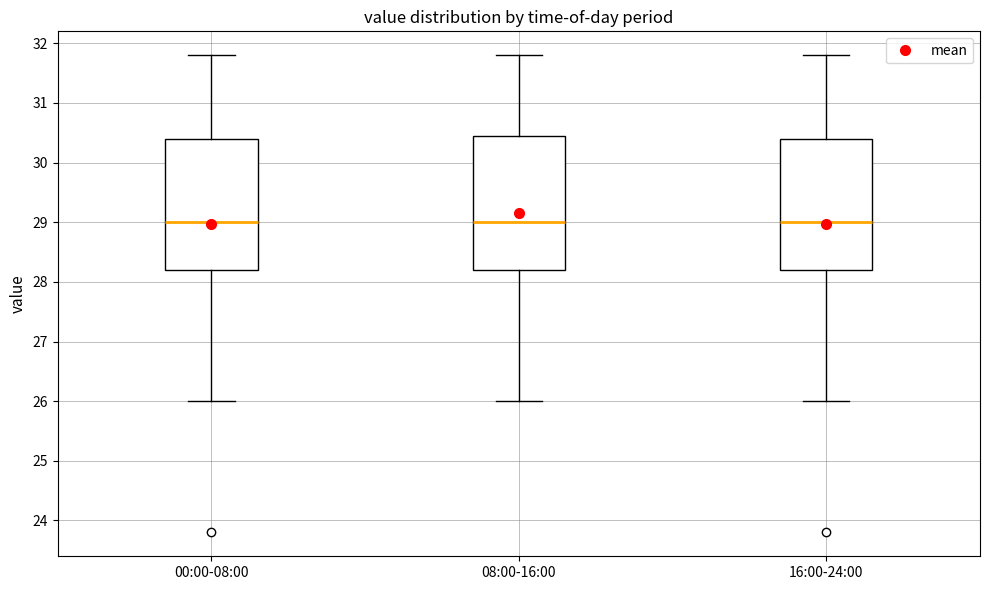

Reading left to right, read every box against the y-axis: the position of its median line, the range the box covers, and the ends of its whiskers. The values are not printed on the chart, so give them approximately, as read against the axis.

00:00-08:00: median 29.0, box 28.2 to 30.4, whiskers 26.0 to 31.8
08:00-16:00: median 29.0, box 28.2 to 30.5, whiskers 26.0 to 31.8
16:00-24:00: median 29.0, box 28.2 to 30.4, whiskers 26.0 to 31.8